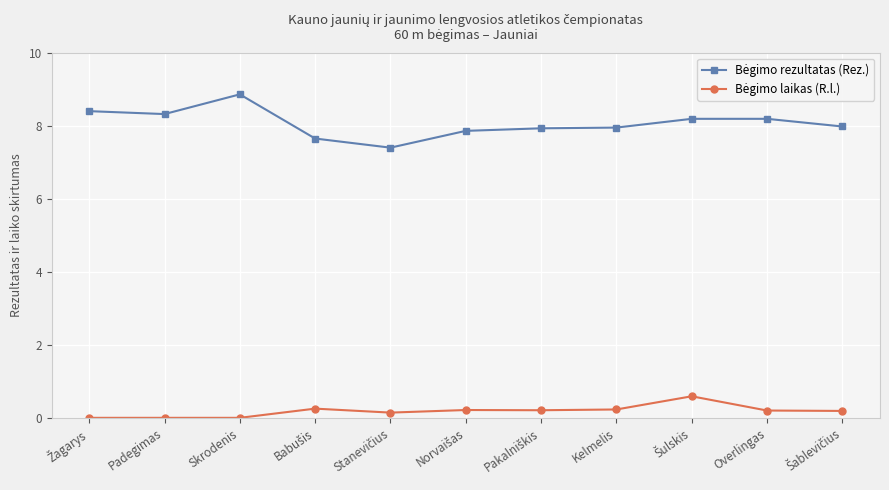

What is the total value across all series at Overlingas?

8.4